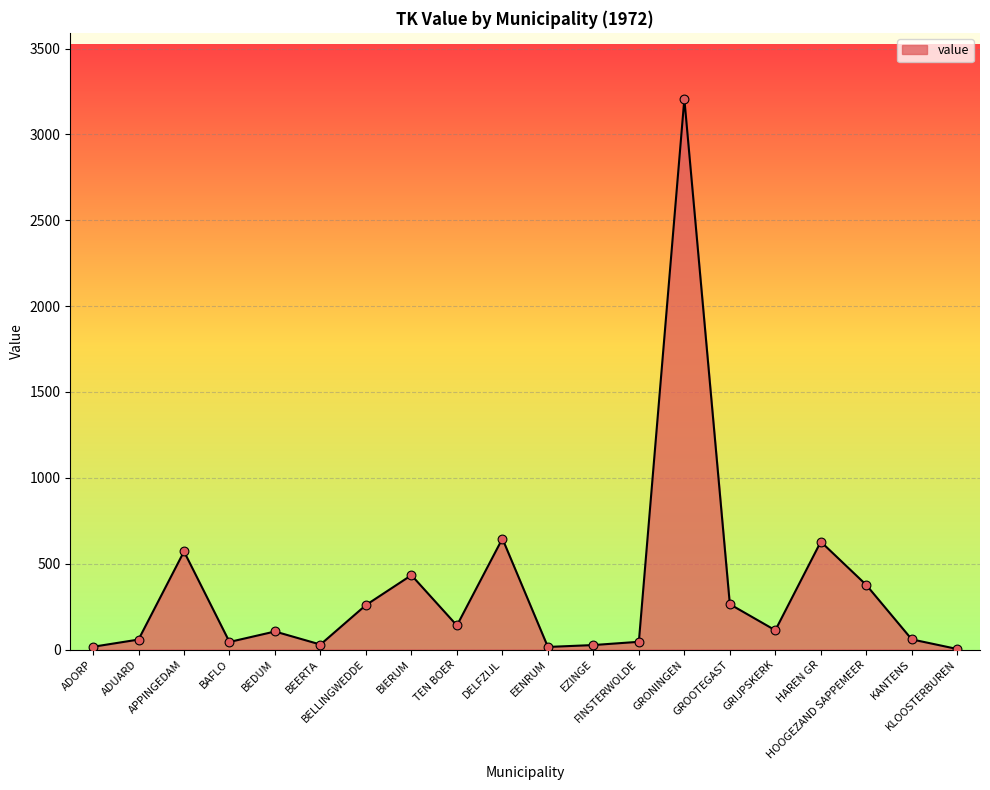

Between ADORP and BIERUM, which is larger?

BIERUM